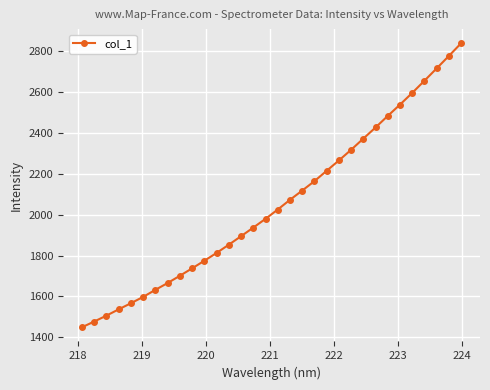

What is the value of the 24th point from the left?

2370.8